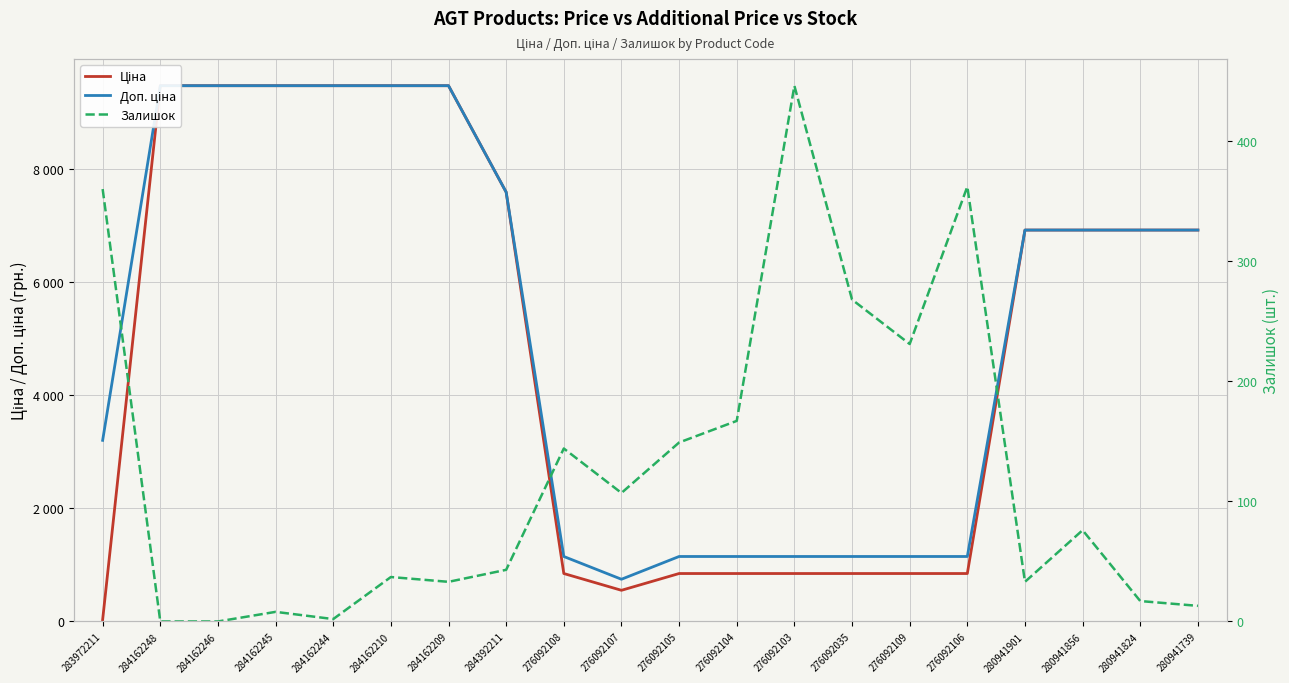

What is the label of the 13th point from the left?

276092103